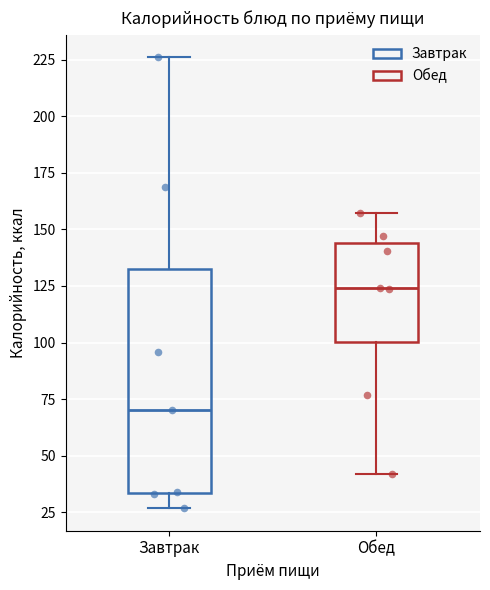

Where is the upper edge of the box for Завтрак on the y-axis? The values are not printed on the chart, so give them approximately, as read against the axis.

130